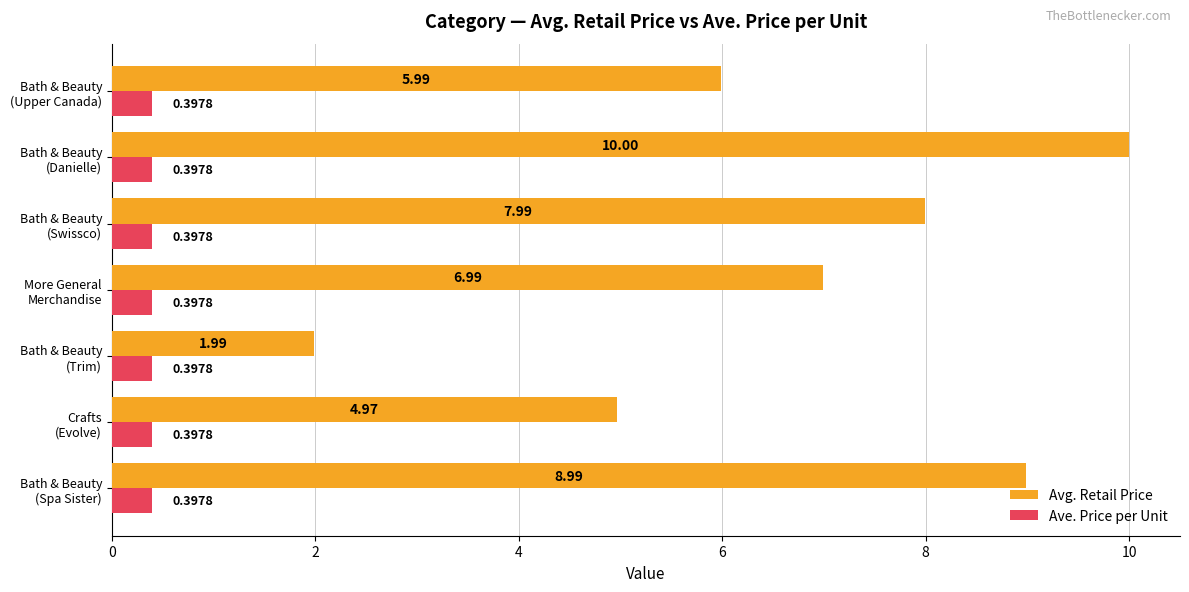

Rank the series by their maximum value, from lowest to highest.

Ave. Price per Unit, Avg. Retail Price